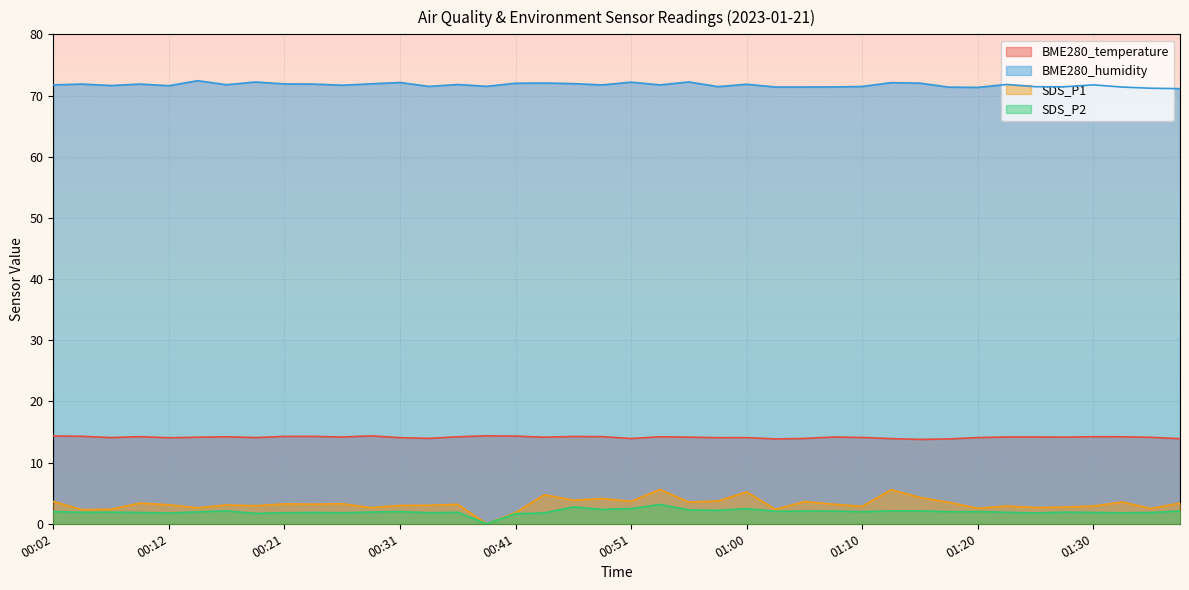

How many categories are shown in the chart?

40